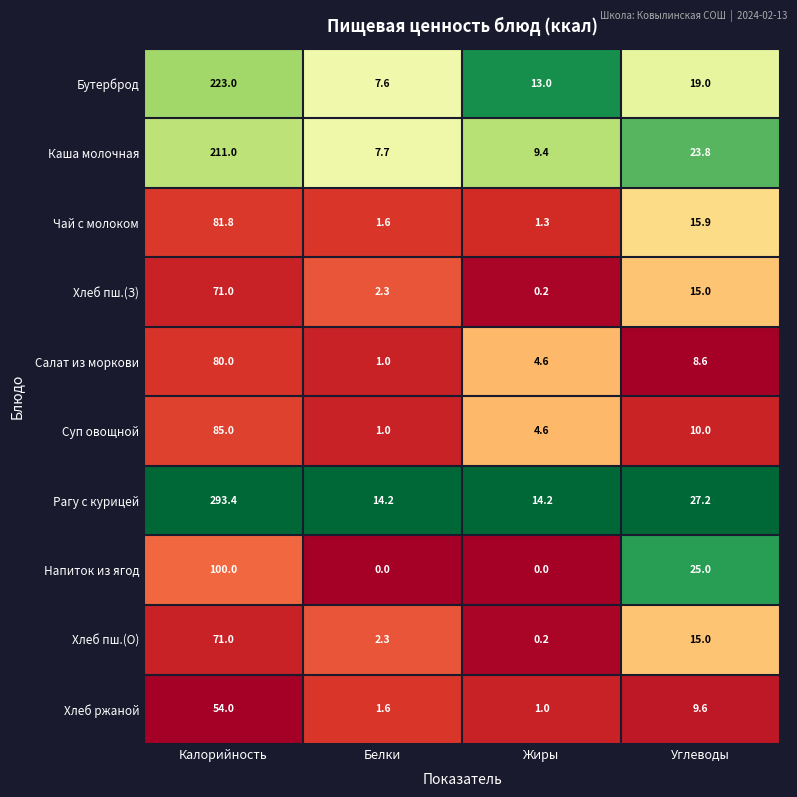

Is it true that Чай с молоком equals 2.3 at Жиры?

False